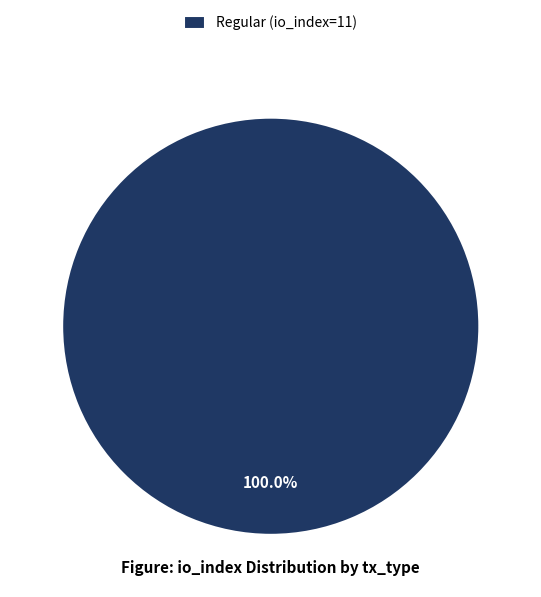

Does any single category account for the majority?

Yes